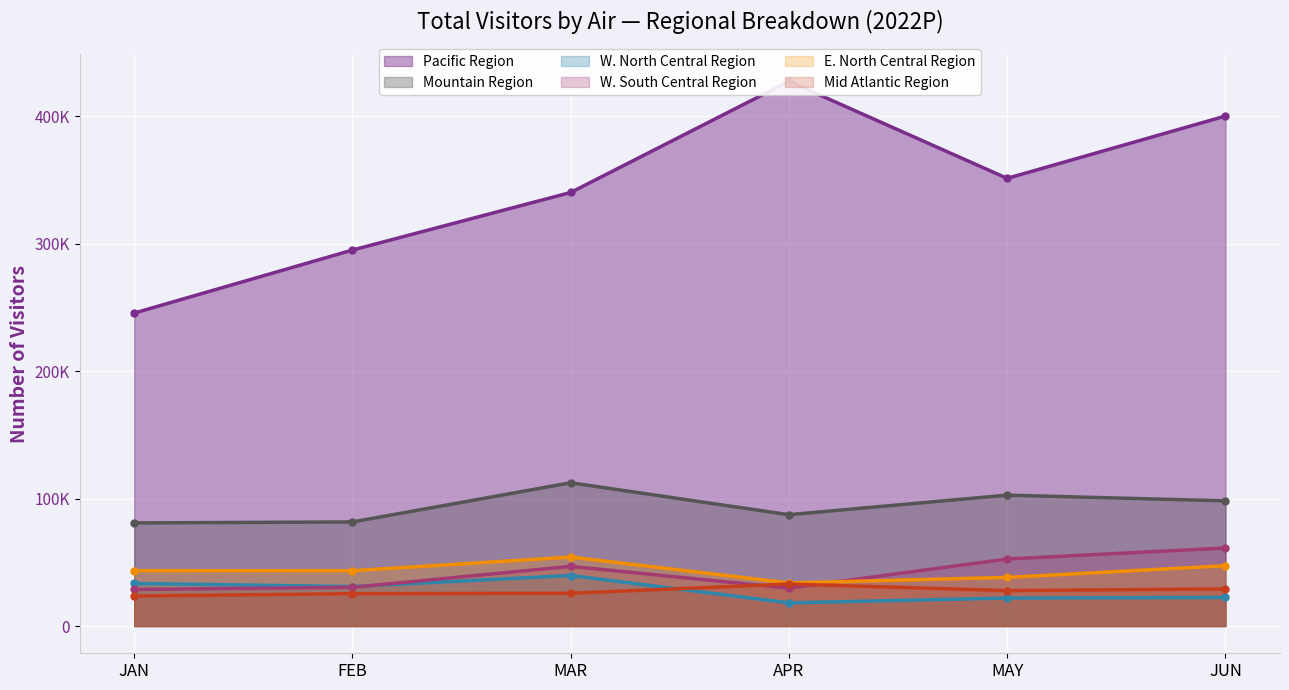

What are all the series names shown in the legend?

Pacific Region, Mountain Region, W. North Central Region, W. South Central Region, E. North Central Region, Mid Atlantic Region